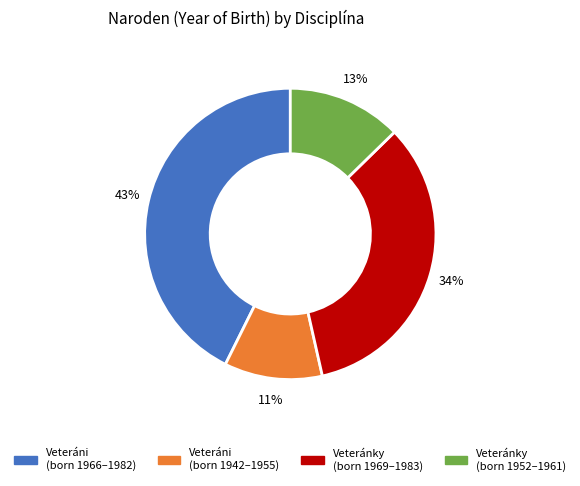

To the nearest percent, what is the average slice percentage?

25%